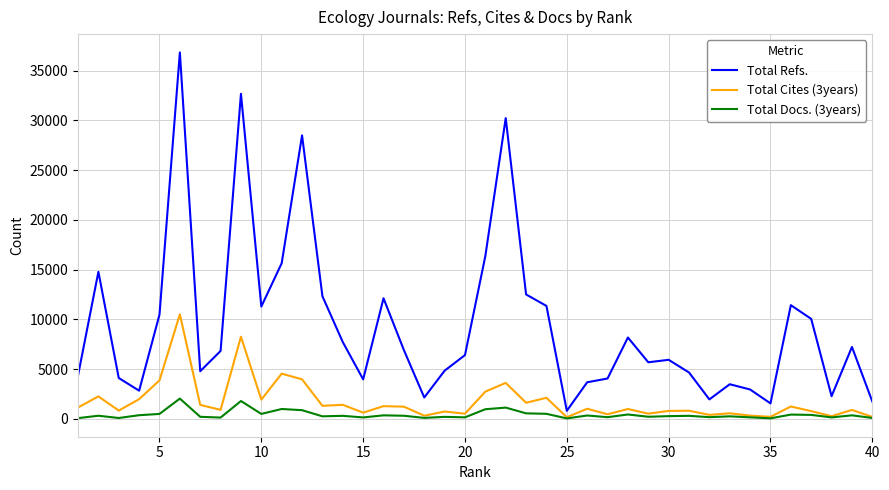

How many lines are shown in the chart?

3